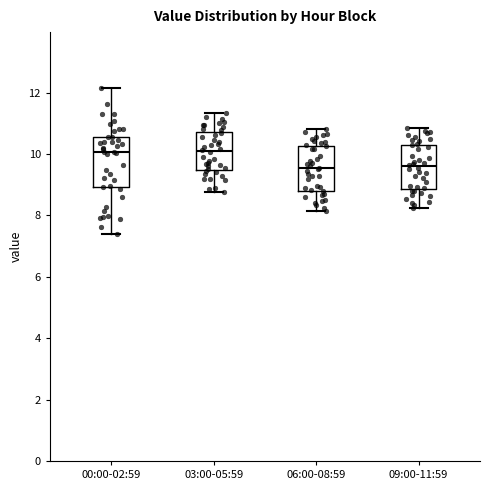

Reading left to right, transcribe this box plot: for each box, give where its median line is, the range the box spans, and where its two whiskers end, as read against the y-axis. The values are not printed on the chart, so give them approximately, as read against the axis.

00:00-02:59: median 10.0, box 9.0 to 10.6, whiskers 7.4 to 12.2
03:00-05:59: median 10.2, box 9.4 to 10.8, whiskers 8.8 to 11.4
06:00-08:59: median 9.6, box 8.8 to 10.2, whiskers 8.2 to 10.8
09:00-11:59: median 9.6, box 8.8 to 10.2, whiskers 8.2 to 10.8